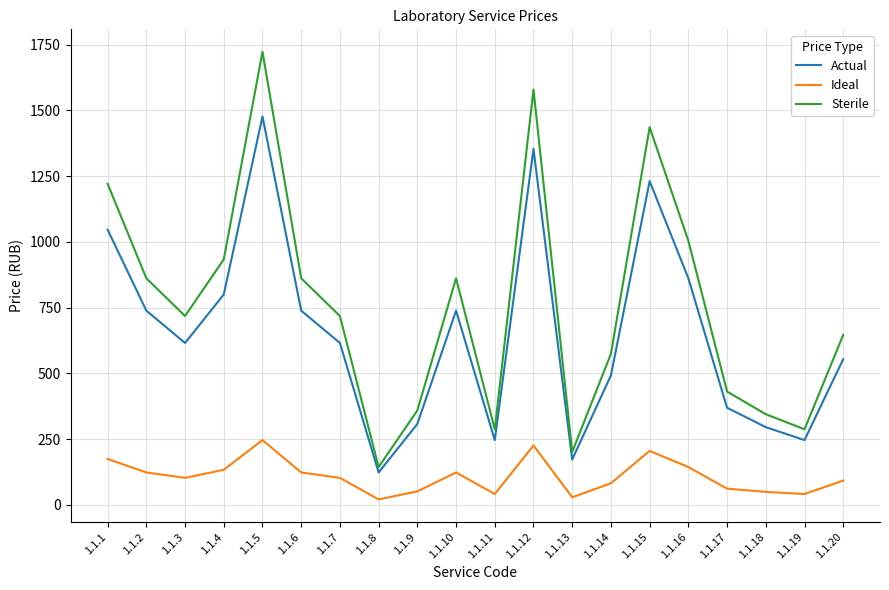

At which label does Sterile reach its peak?

1.1.5